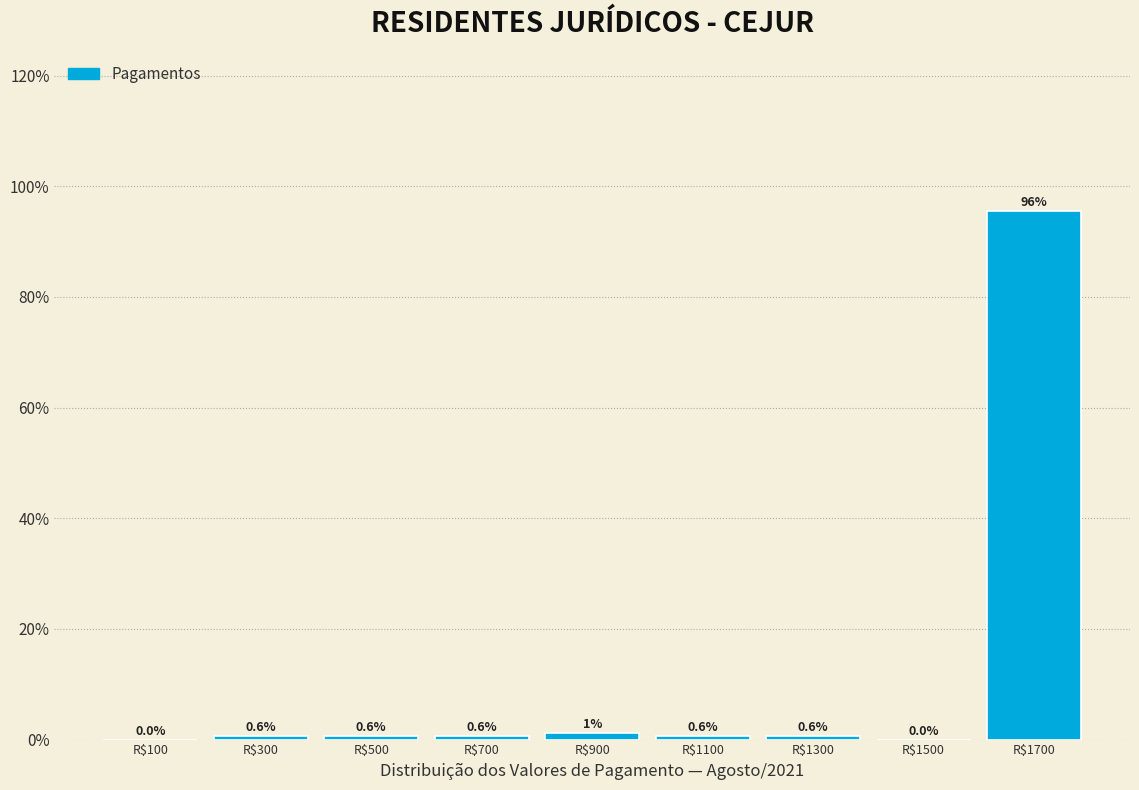

Which range on the x-axis has the tallest bar?

1600 to 1800